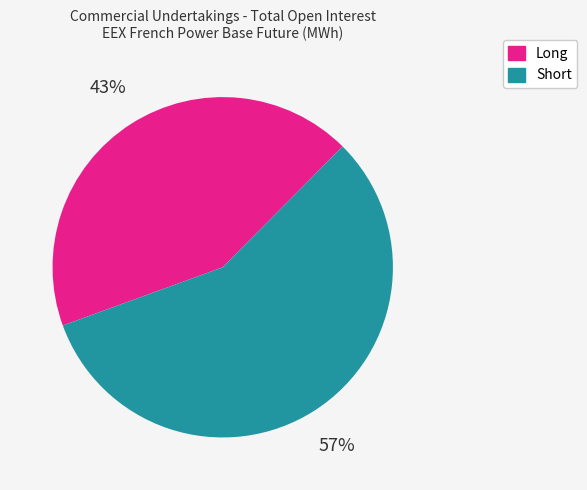

What is the largest slice in the pie chart?

Short